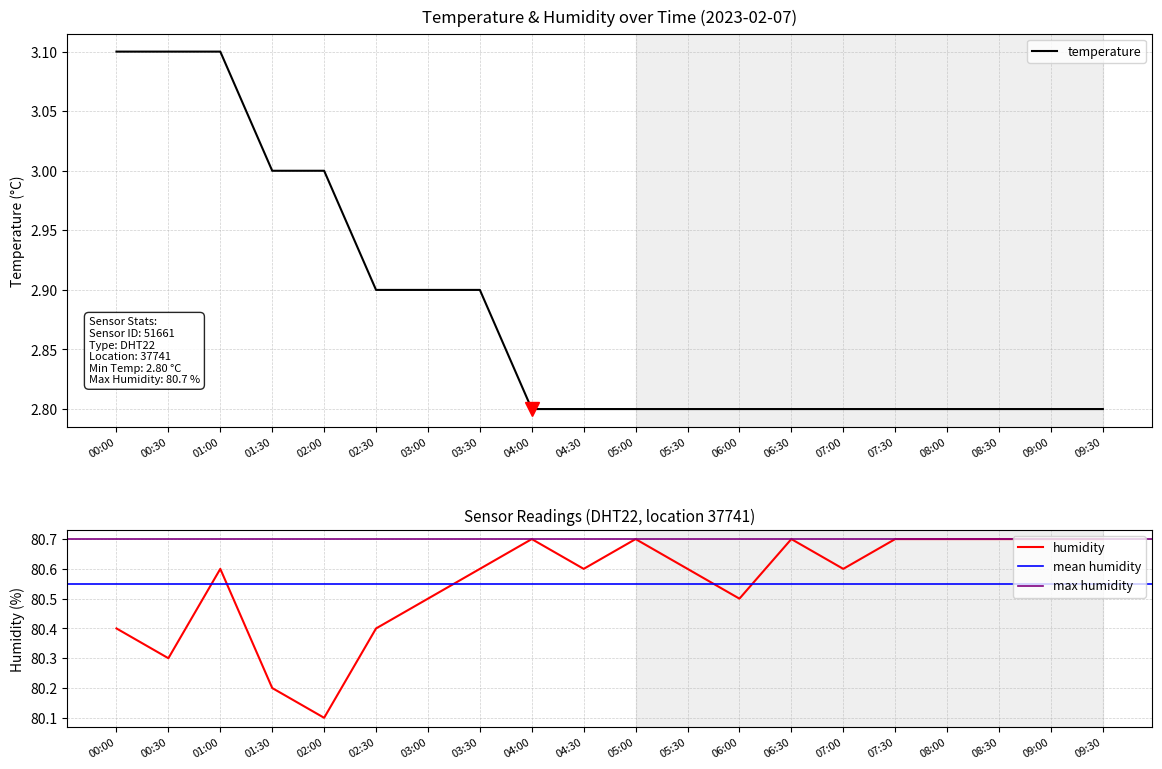

What is the label of the 18th point from the left?

08:30